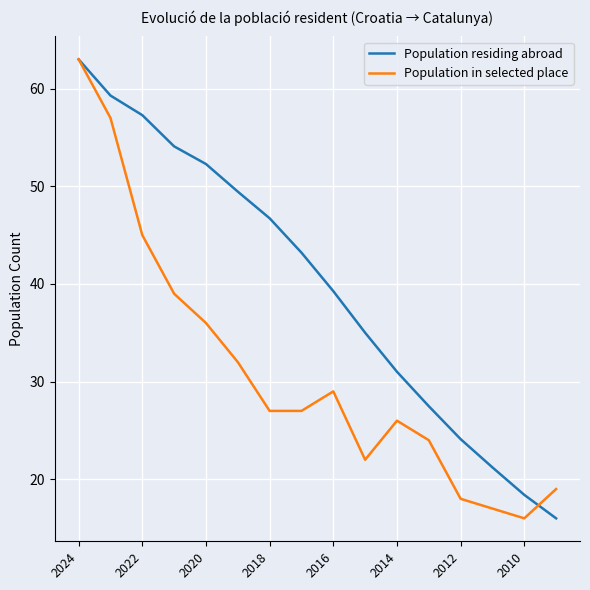

List the series in order of their overall mean, lowest first.

Population in selected place, Population residing abroad